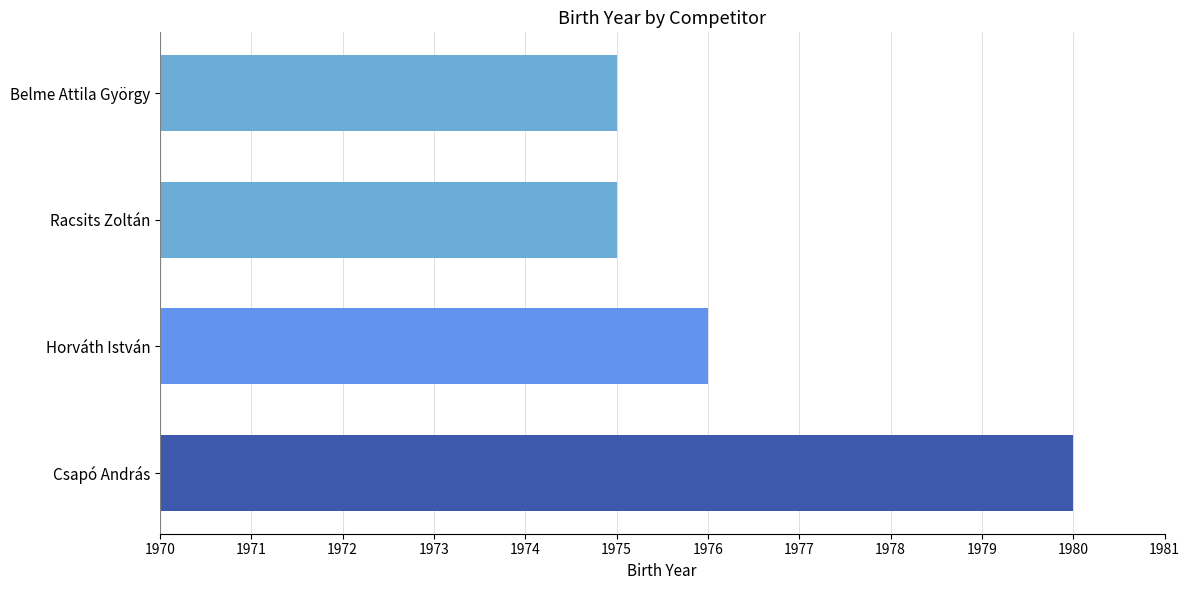

Does the chart contain any negative values?

No